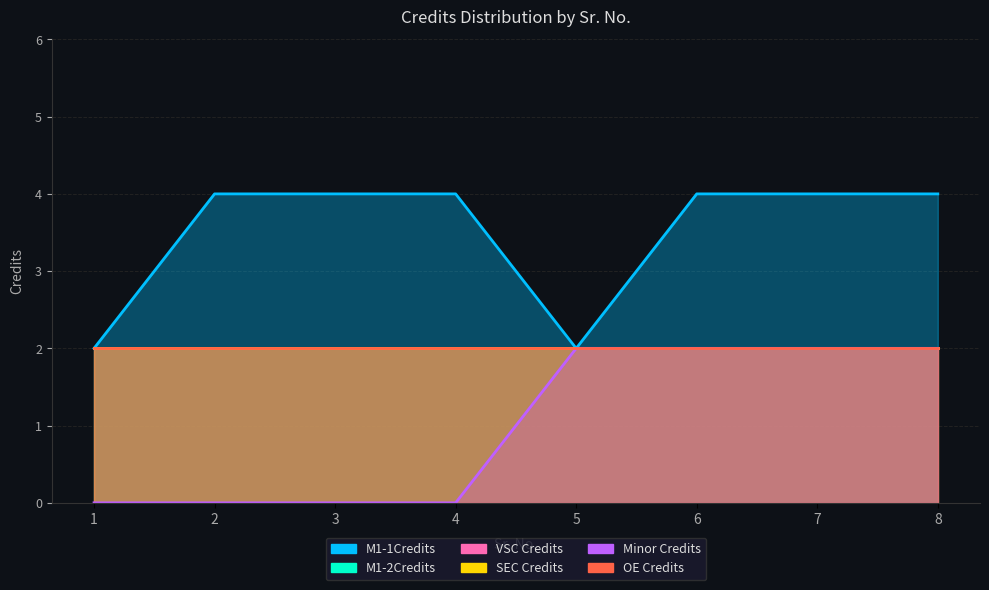

Which category has the highest value in the M1-2Credits series?

1